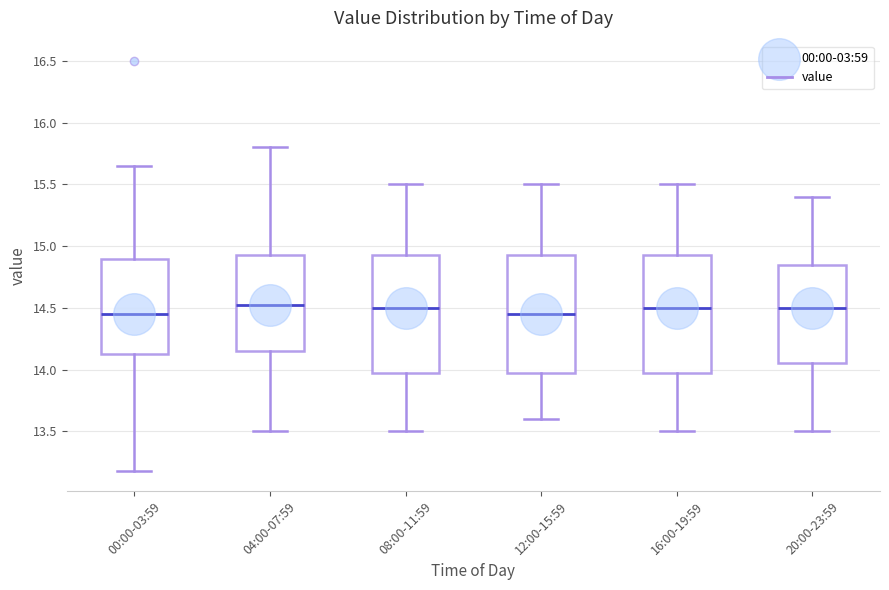

Reading left to right, read every box against the y-axis: the position of its median line, the range the box covers, and the ends of its whiskers. The values are not printed on the chart, so give them approximately, as read against the axis.

00:00-03:59: median 14.45, box 14.10 to 14.90, whiskers 13.20 to 15.65
04:00-07:59: median 14.55, box 14.15 to 14.95, whiskers 13.50 to 15.80
08:00-11:59: median 14.50, box 14.00 to 14.95, whiskers 13.50 to 15.50
12:00-15:59: median 14.45, box 14.00 to 14.95, whiskers 13.60 to 15.50
16:00-19:59: median 14.50, box 14.00 to 14.95, whiskers 13.50 to 15.50
20:00-23:59: median 14.50, box 14.05 to 14.85, whiskers 13.50 to 15.40